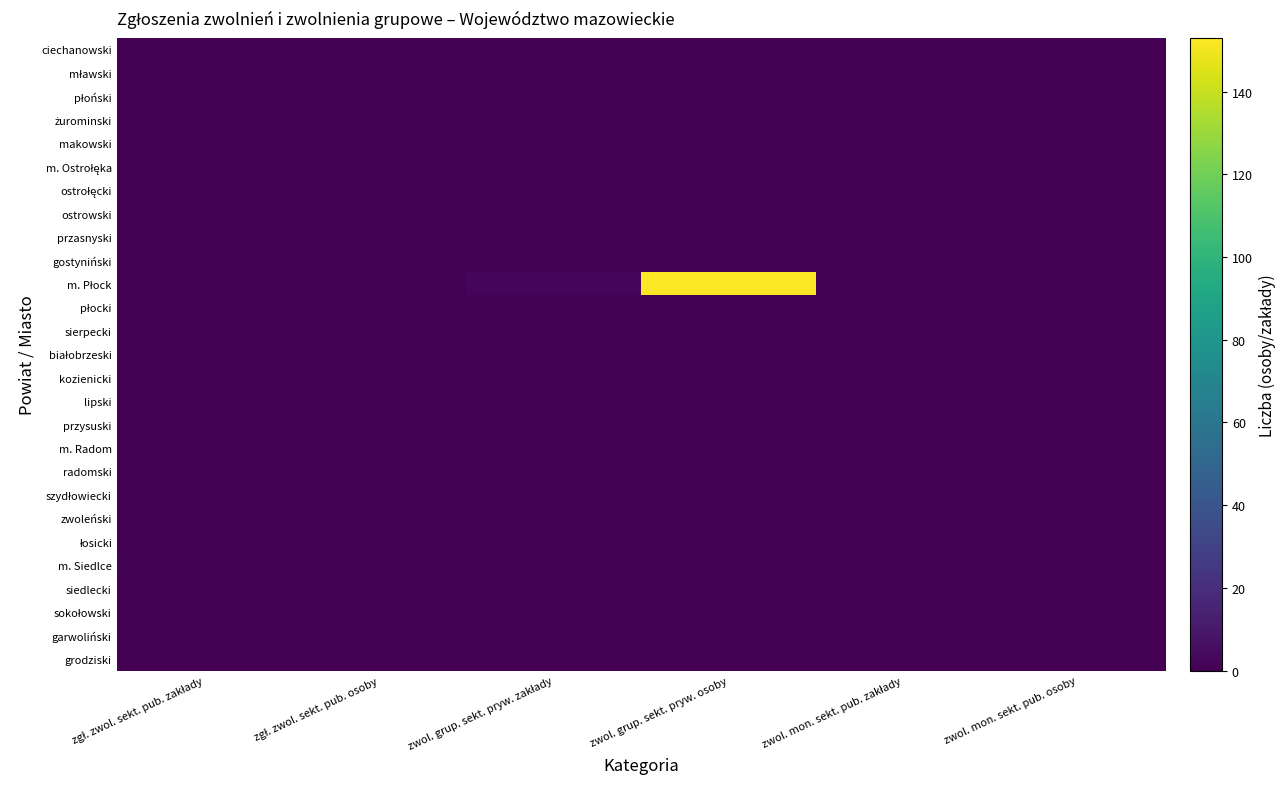

Which series changed the most between zwol. grup. sekt. pryw. osoby and zwol. mon. sekt. pub. zakłady?

m. Płock